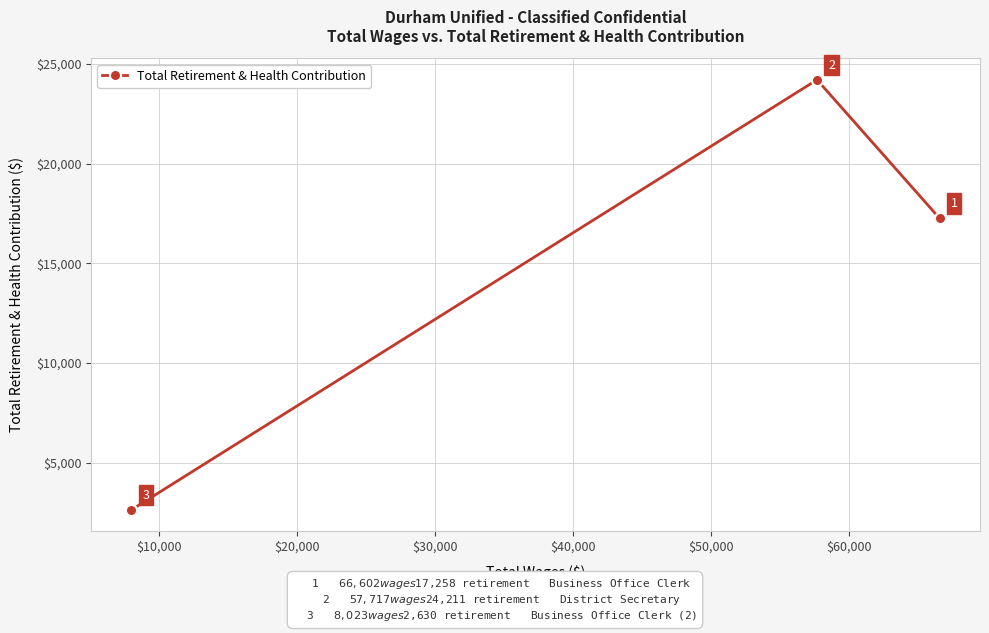

What is the smallest value displayed?

2630